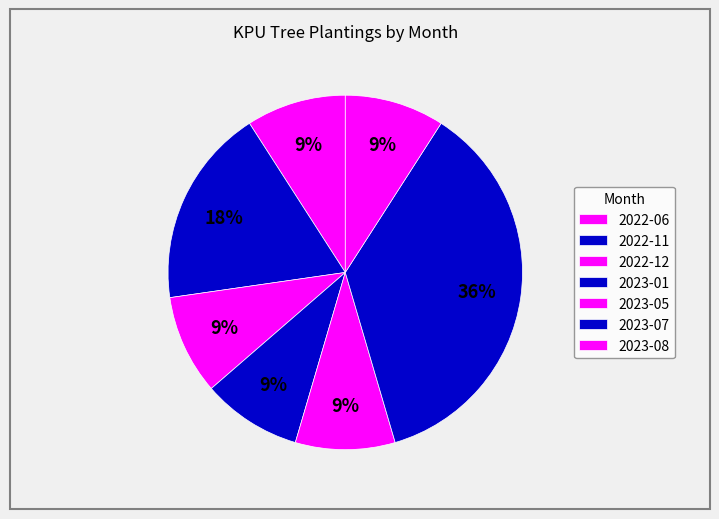

To the nearest percent, what portion does 2022-12 represent?

9%